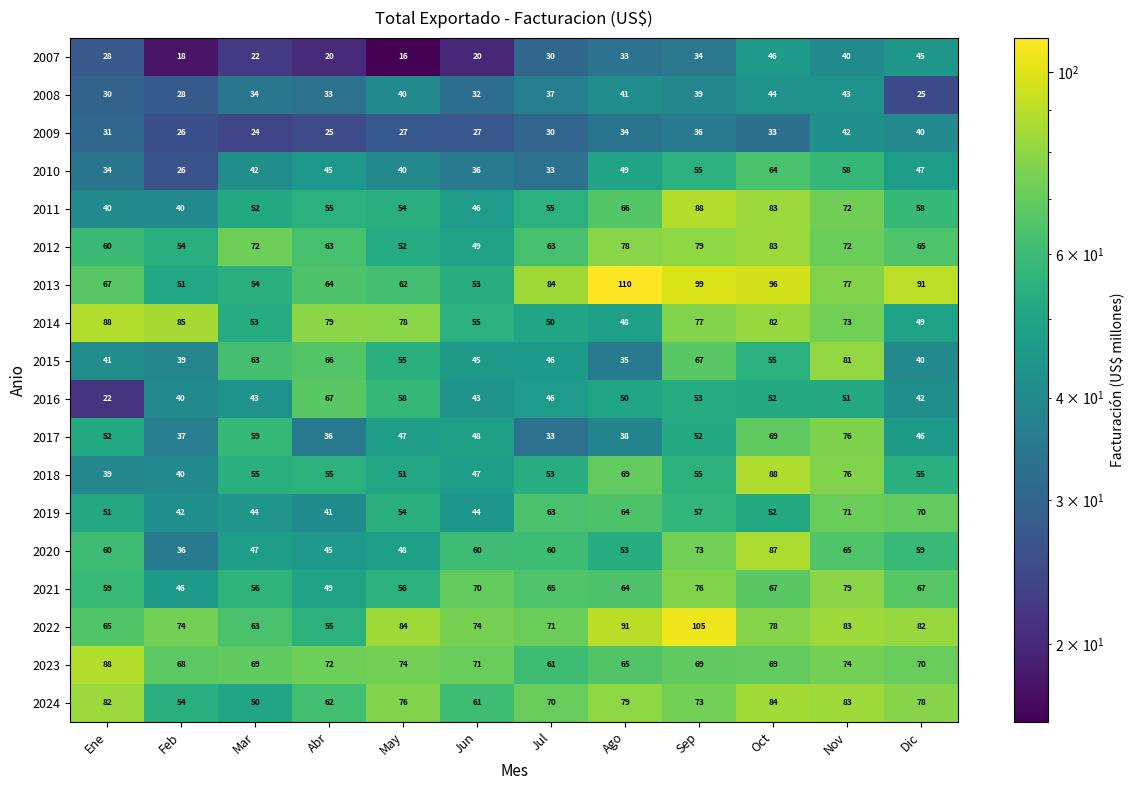

Between Abr and Ago, which series saw the biggest shift?

2013